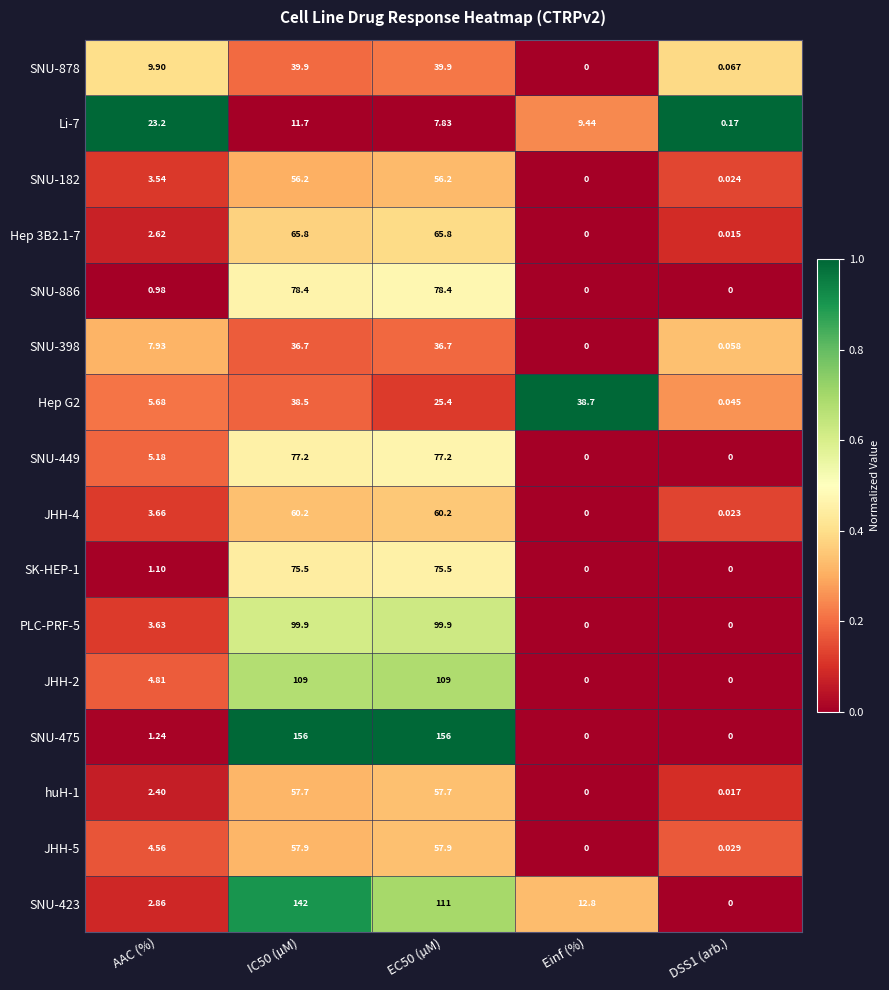

At which label does PLC-PRF-5 first exceed 3?

AAC (%)